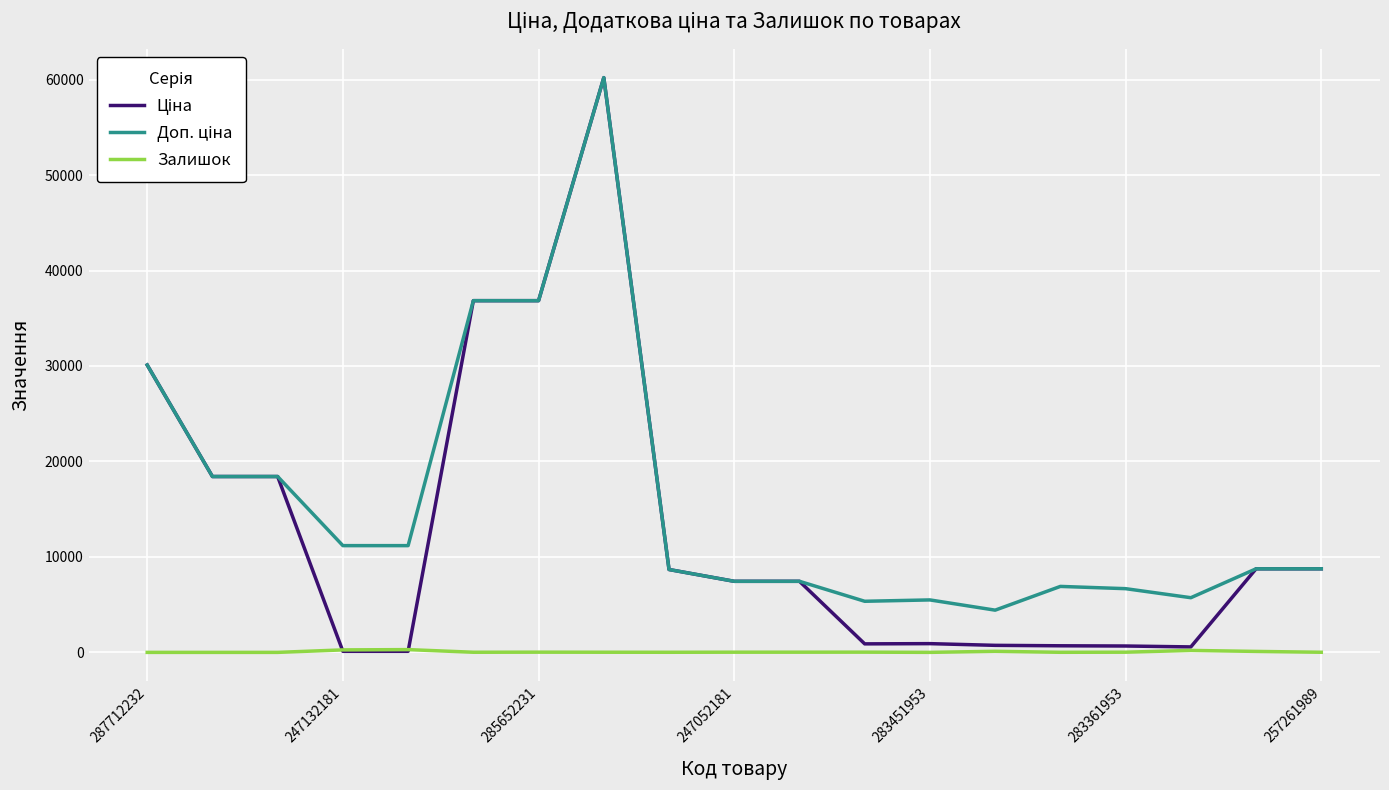

What is the greatest value displayed?

60205.6